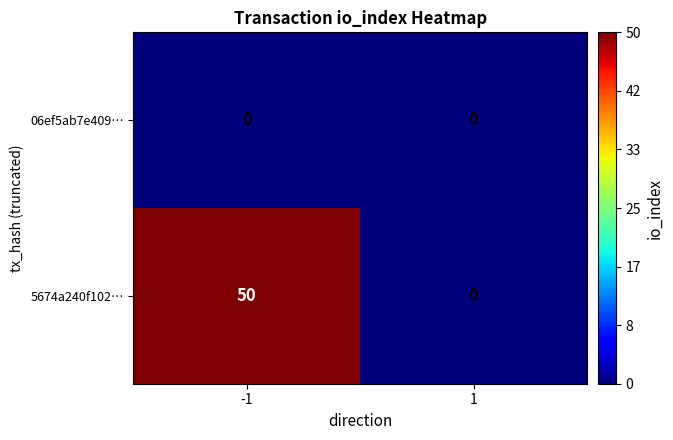

What is the highest value of the 5674a240f102… series?

50